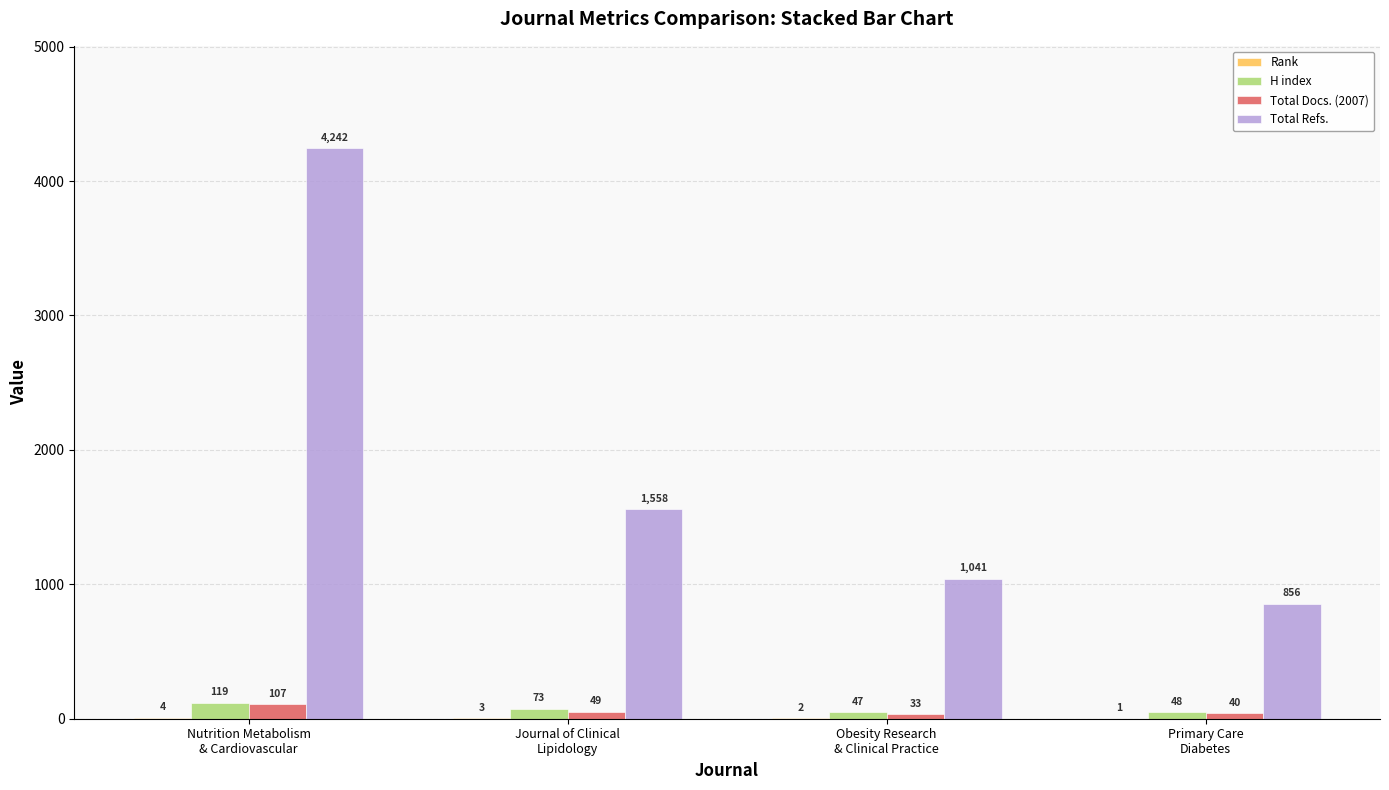

How many distinct data groups are displayed?

4